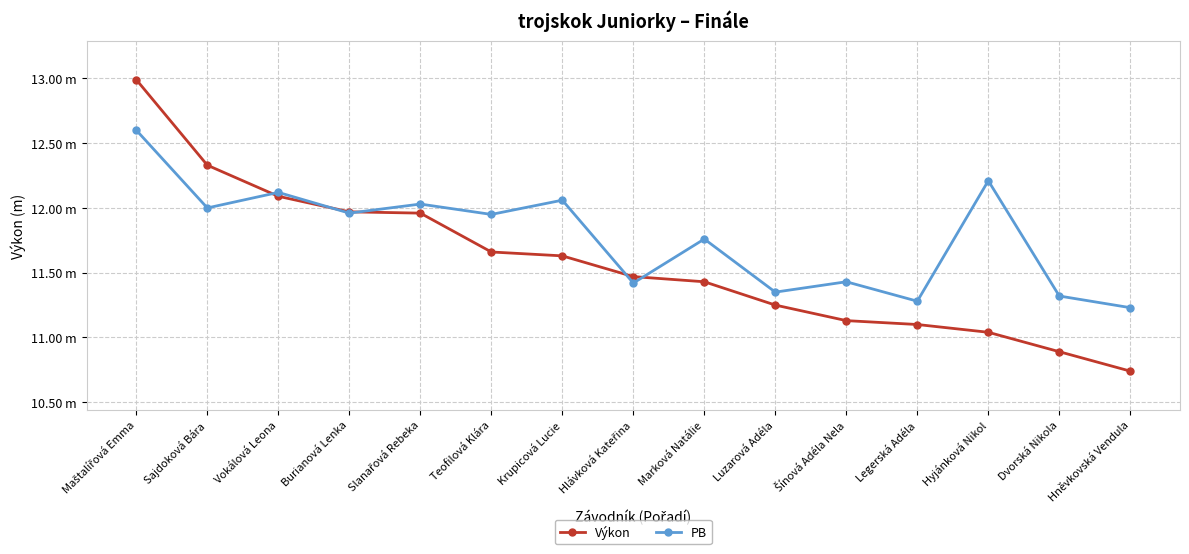

Is this an area chart (filled region under the line)?

No